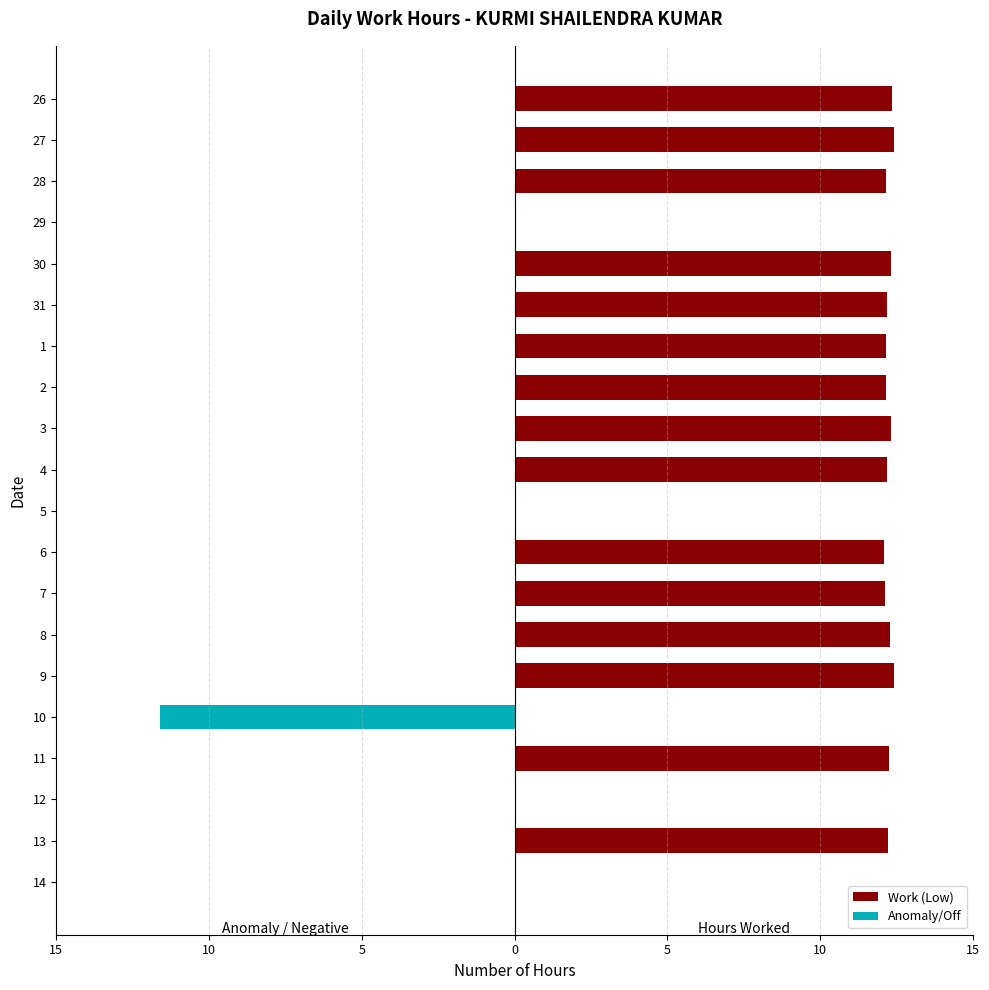

What is the sum of all Anomaly/Off values?

-11.6